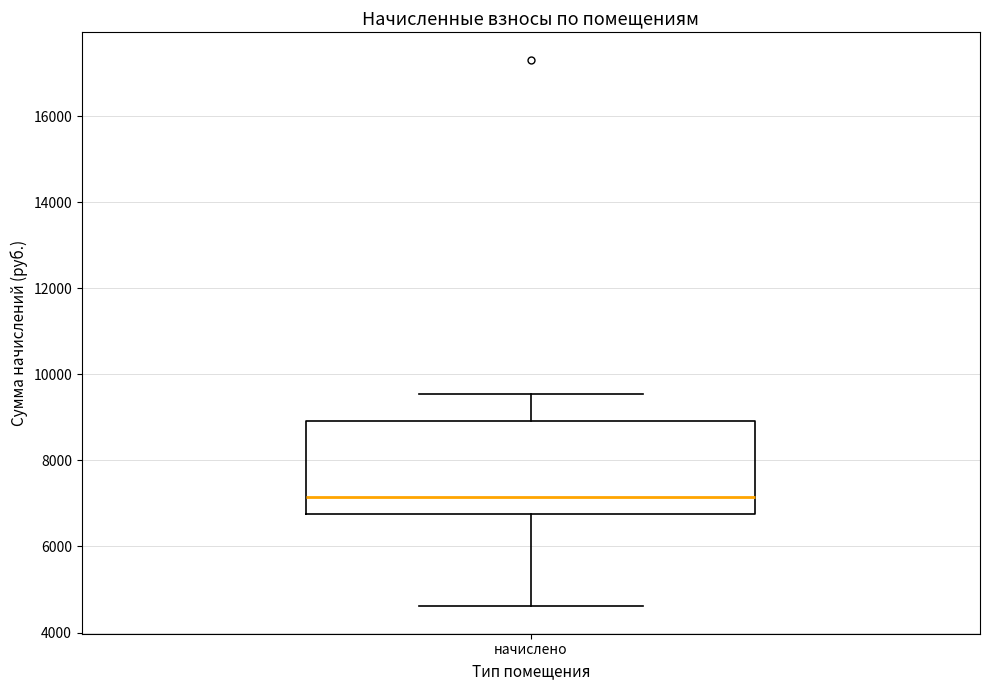

Transcribe this box plot: give where the median line is, the range the box spans, and where the two whiskers end, as read against the y-axis. The values are not printed on the chart, so give them approximately, as read against the axis.

median 7200, box 6800 to 9000, whiskers 4600 to 9600